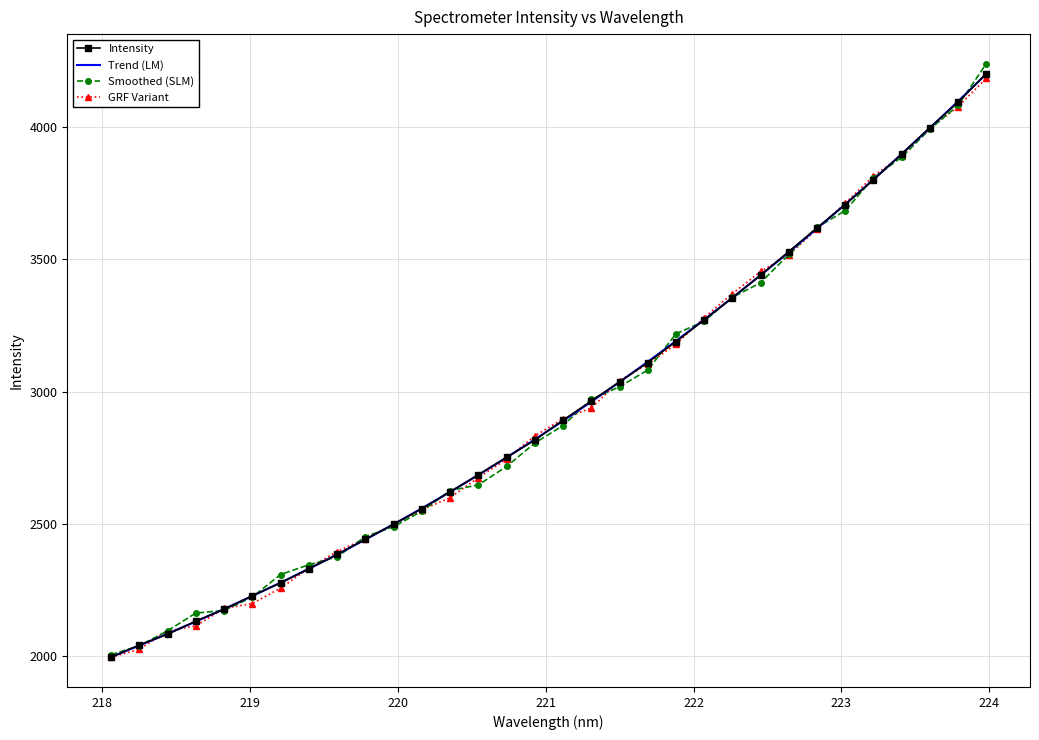

Which series has the widest spread of values?

Smoothed (SLM)